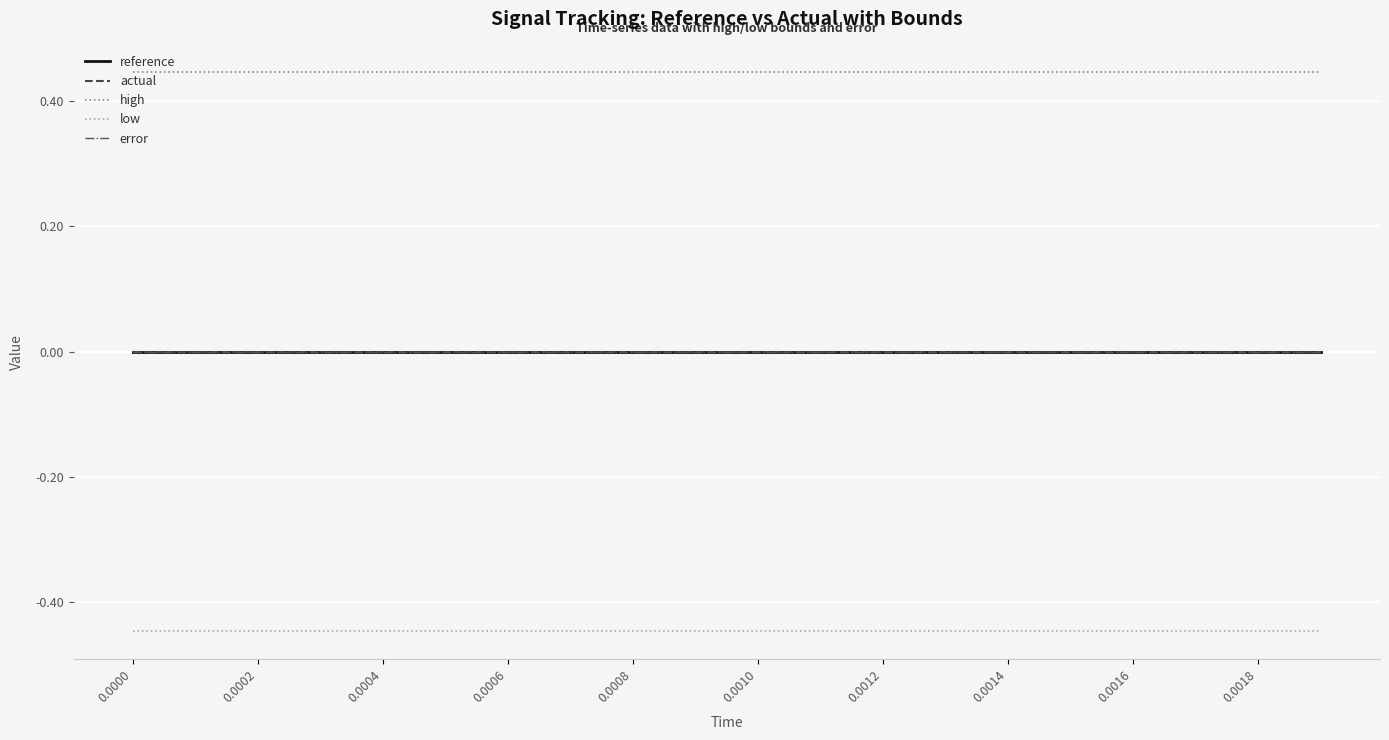

Does the chart have visible grid lines?

Yes